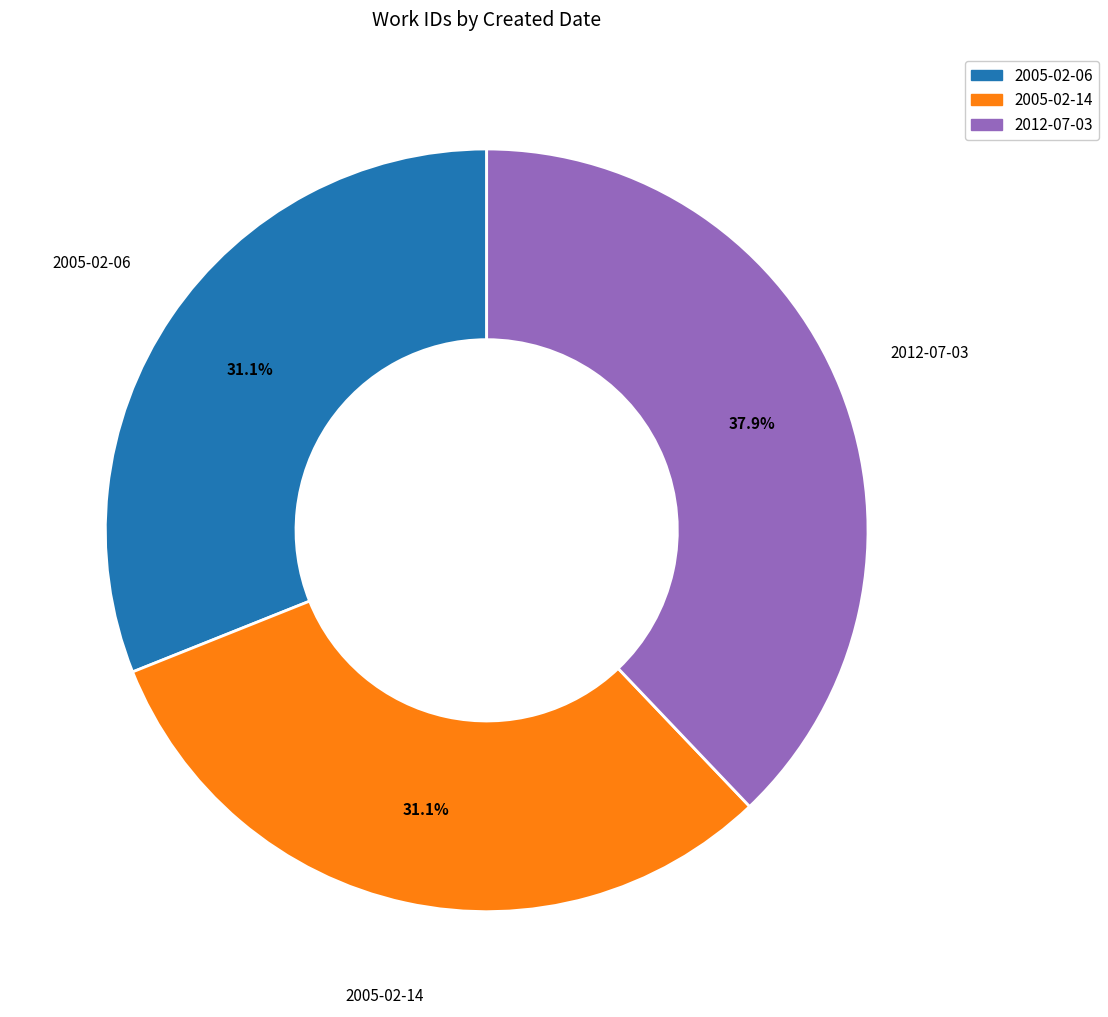

Count the number of slices in the pie.

3